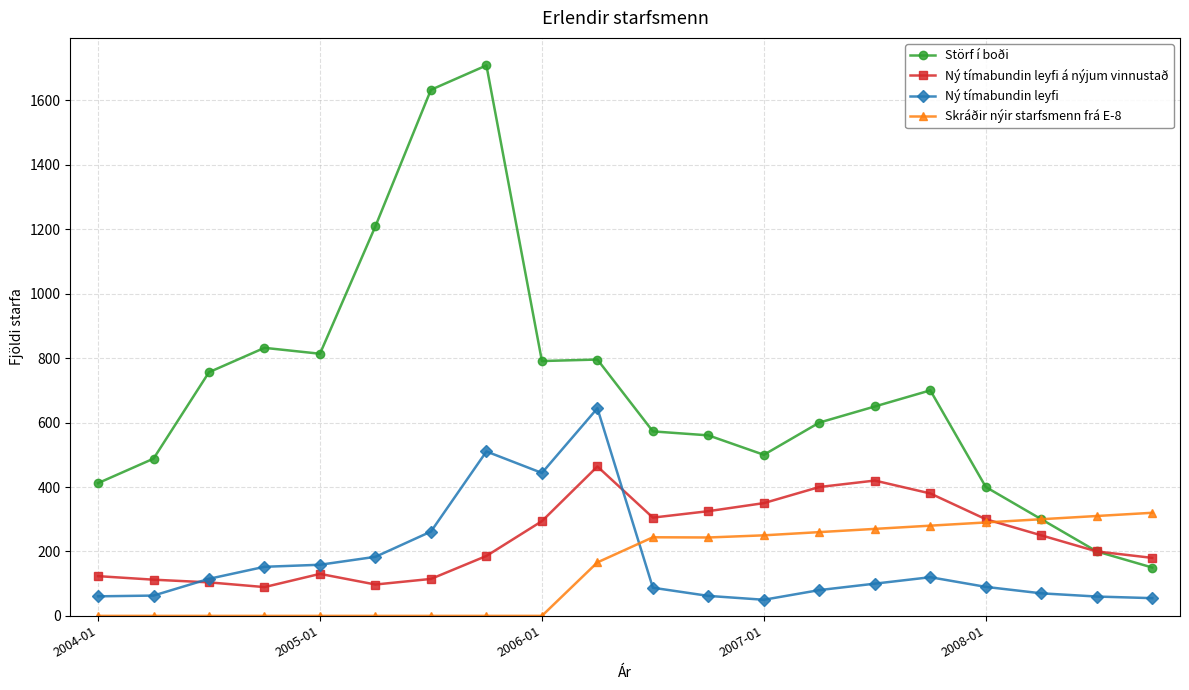

Which series has the widest spread of values?

Störf í boði